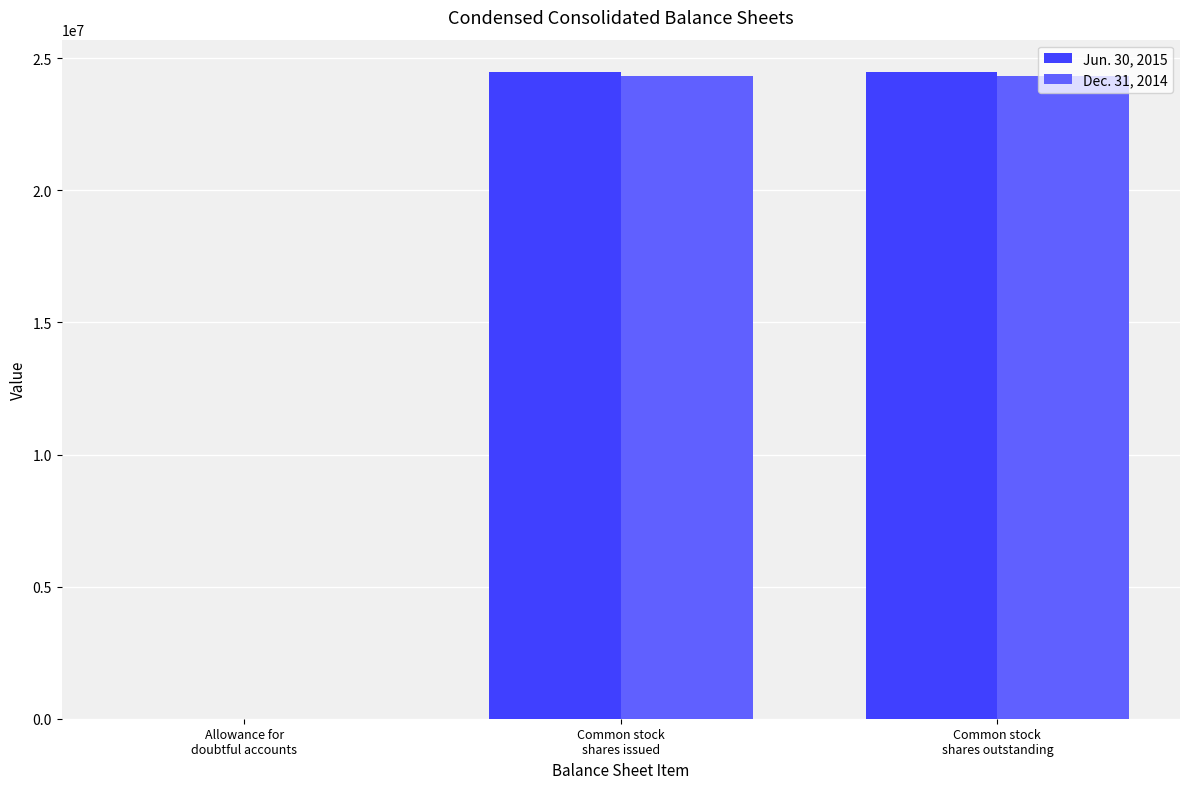

The Dec. 31, 2014 series shows 24322249 at Common stock
shares issued. True or false?

True